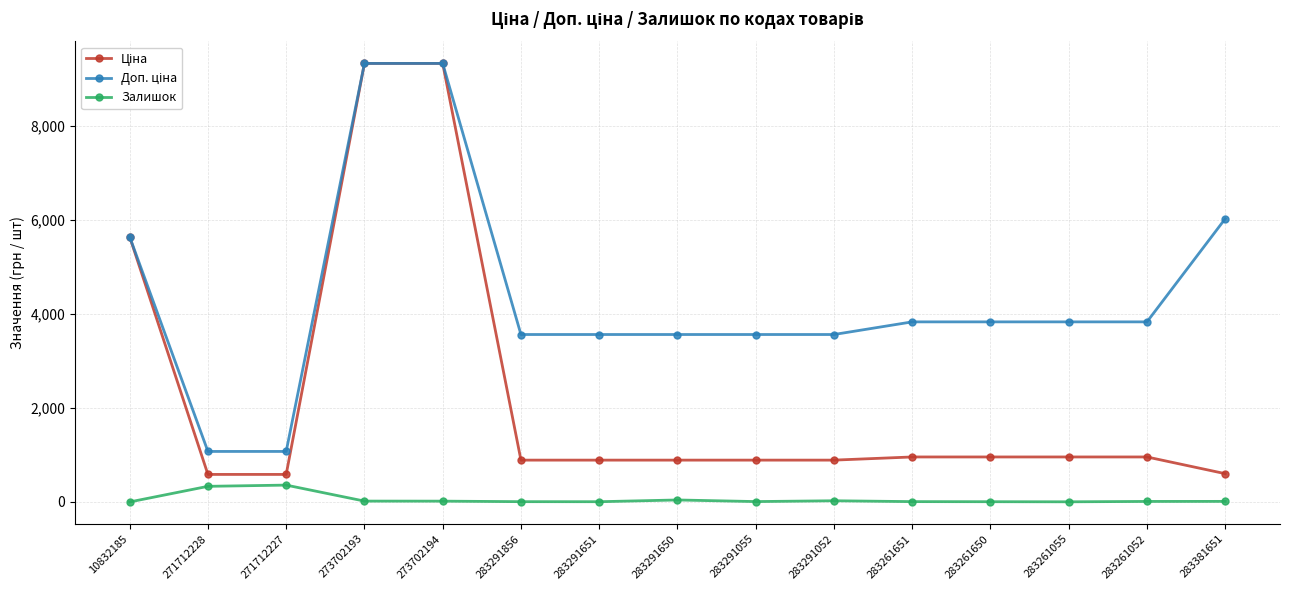

At which label is Залишок closest to 180?

283291650